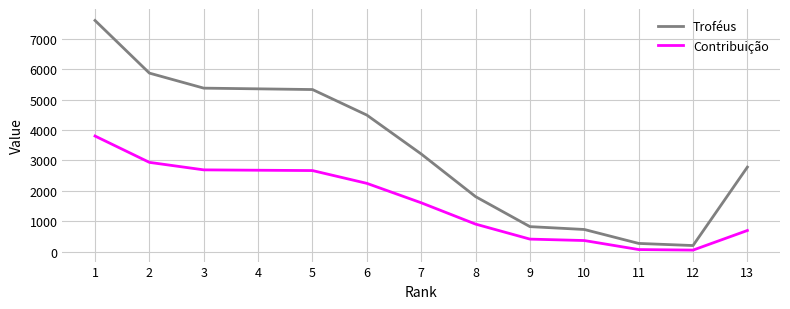

What is the highest value of the Troféus series?

7610